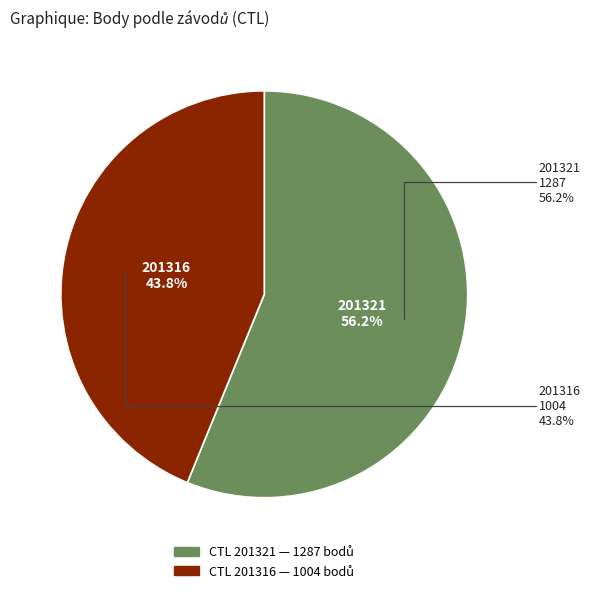

To the nearest percent, what portion does 201321 represent?

56%